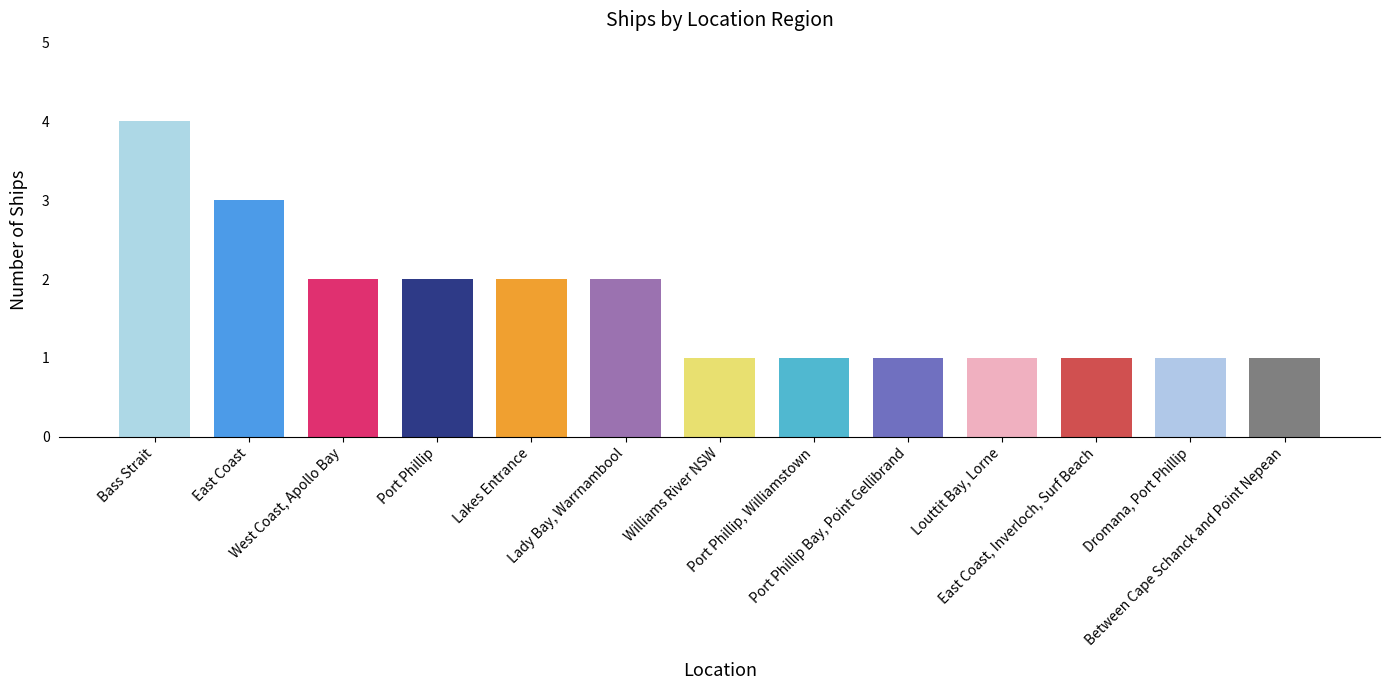

What is the label of the 6th bar from the left?

Lady Bay, Warrnambool